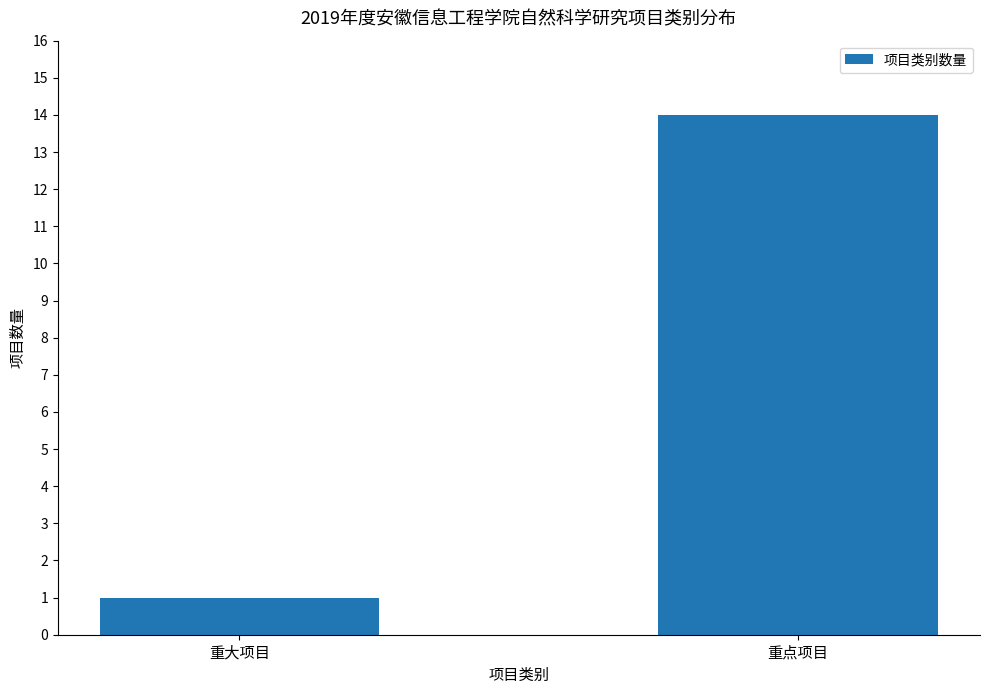

How many series are shown in this chart?

1